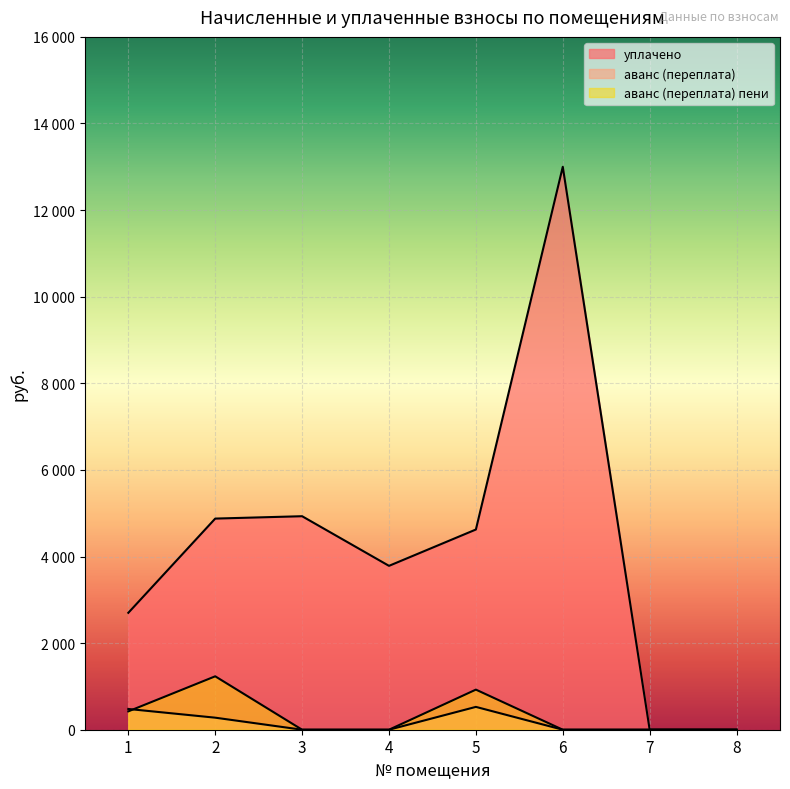

Where is the first local maximum for уплачено?

3